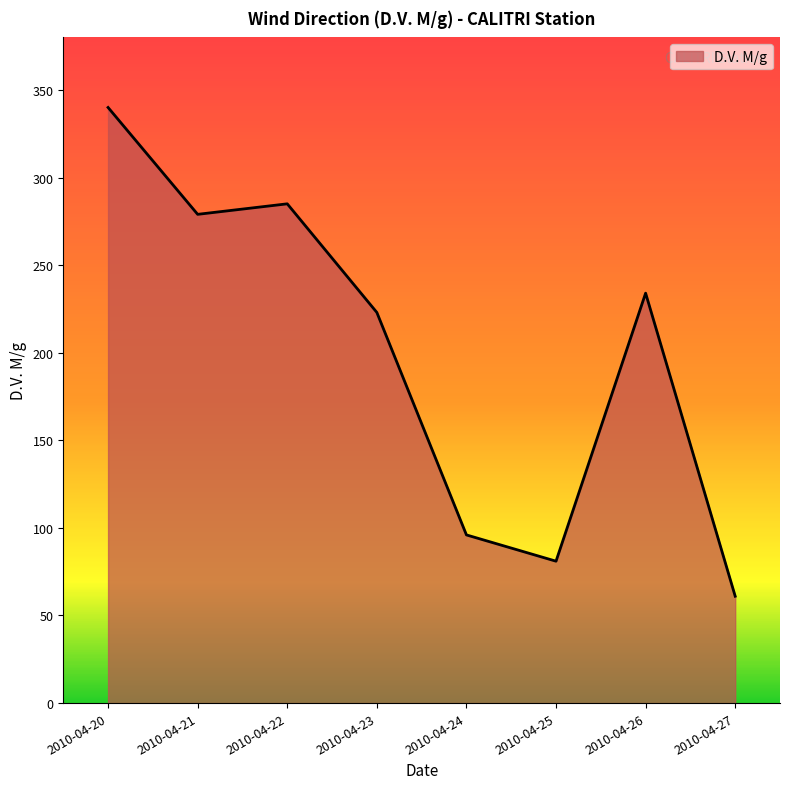

True or false: the data shows 81 at 2010-04-25.

True